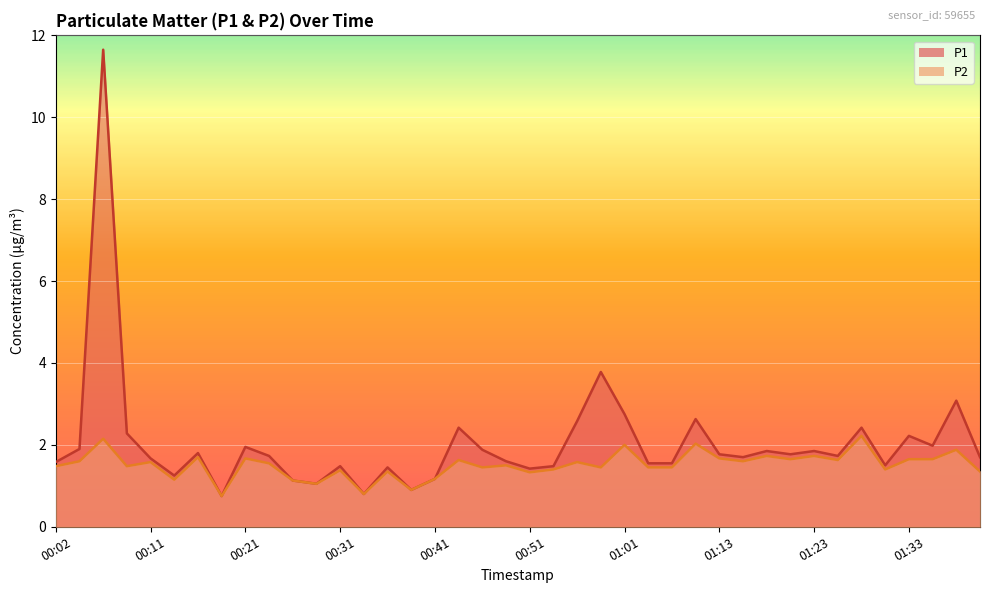

What is the difference between the P2 values at 00:31 and 00:38?

0.5